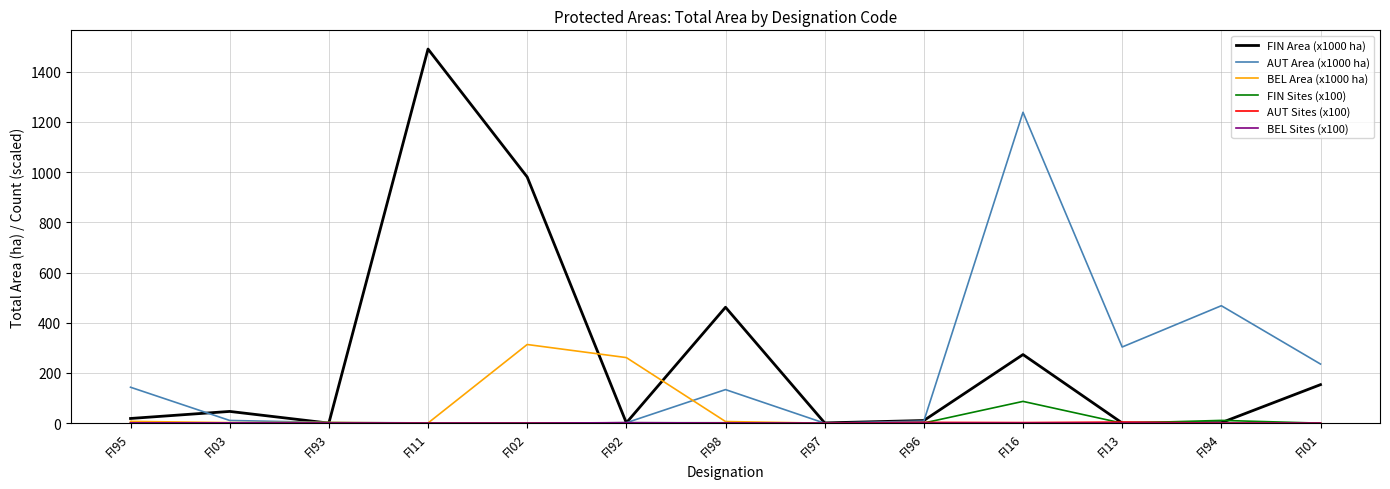

Is it true that BEL Area (x1000 ha) equals -169.9 at FI96?

False